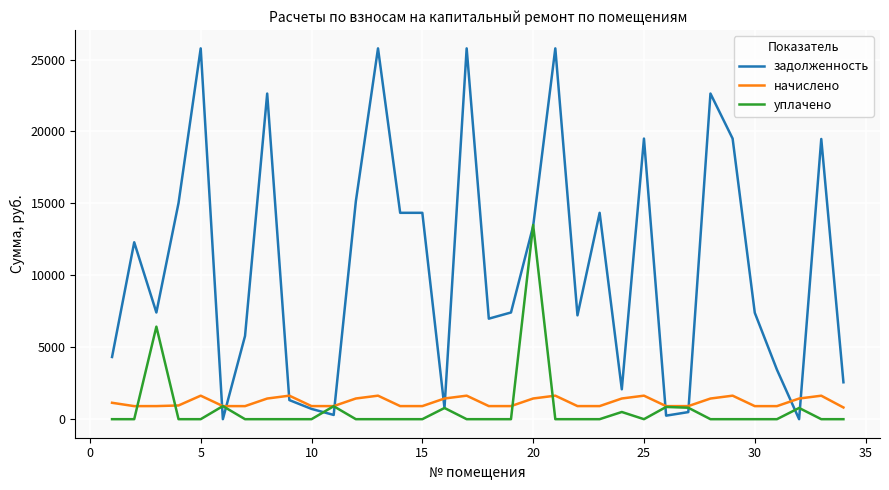

What are all the series names shown in the legend?

задолженность, начислено, уплачено